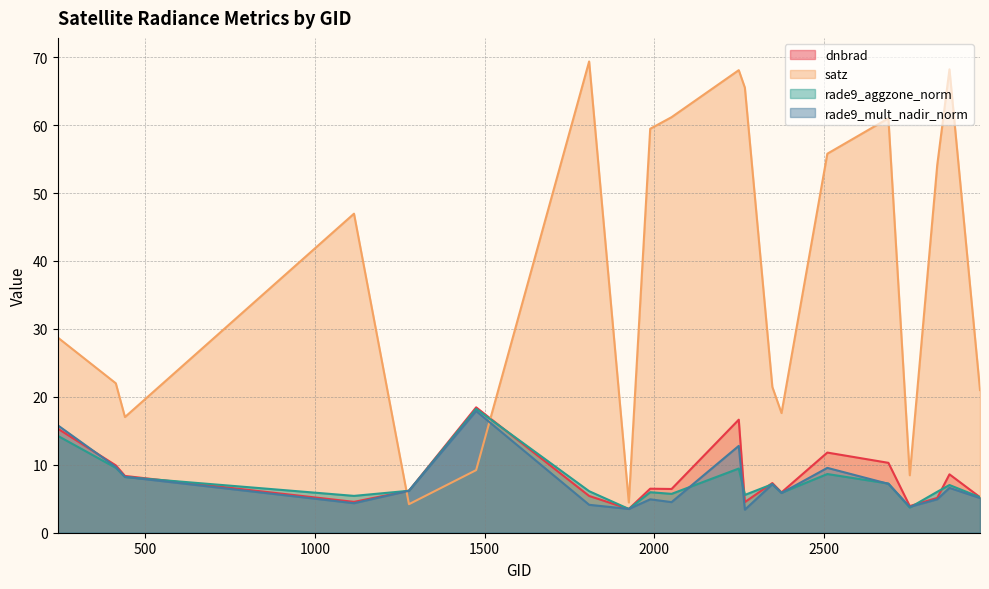

How many interior local peaks does the rade9_aggzone_norm series have?

6